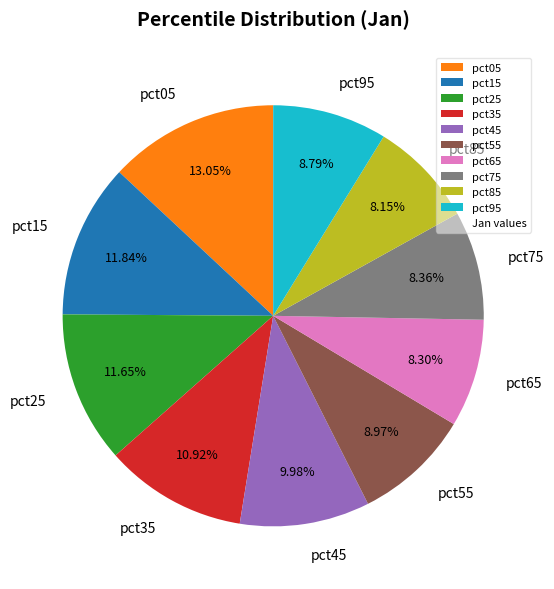

Count the number of slices in the pie.

10